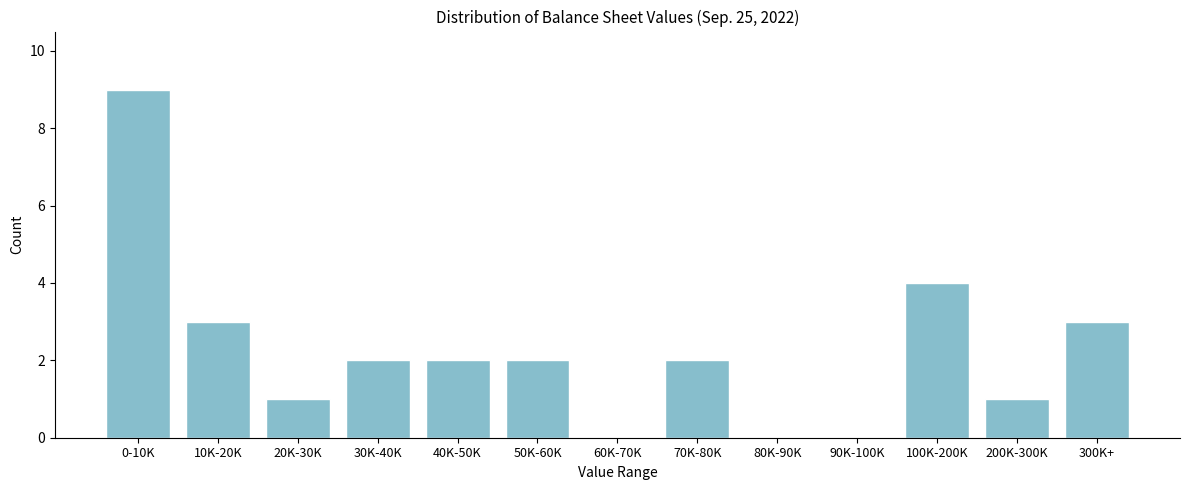

Reading left to right, extract all data points from this chart.

0-10K=9	10K-20K=3	20K-30K=1	30K-40K=2	40K-50K=2	50K-60K=2	60K-70K=0	70K-80K=2	80K-90K=0	90K-100K=0	100K-200K=4	200K-300K=1	300K+=3